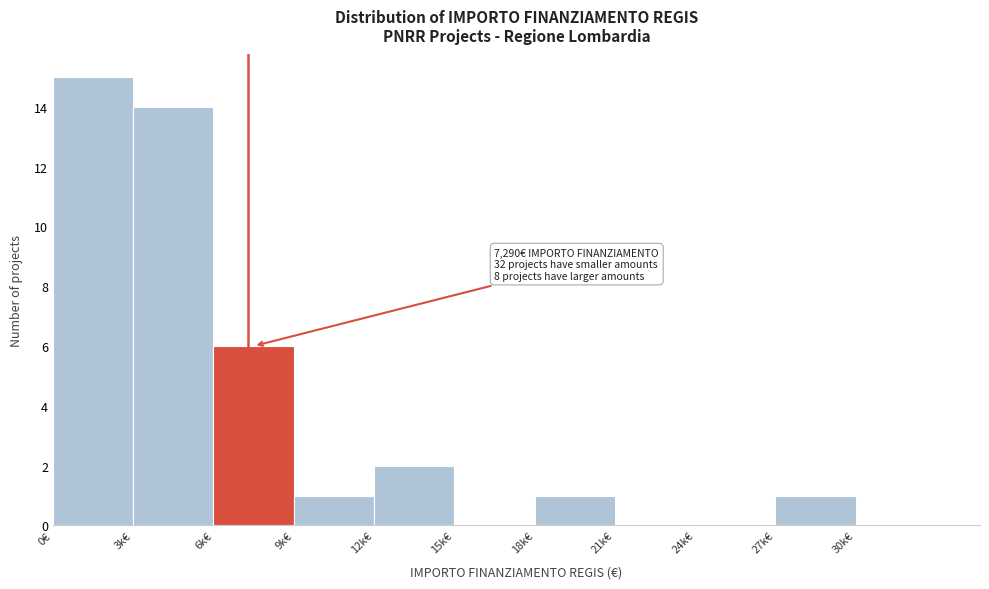

Reading left to right, extract all data points from this chart.

0€=15	3k€=14	6k€=6	9k€=1	12k€=2	15k€=0	18k€=1	21k€=0	24k€=0	27k€=1	30k€=0